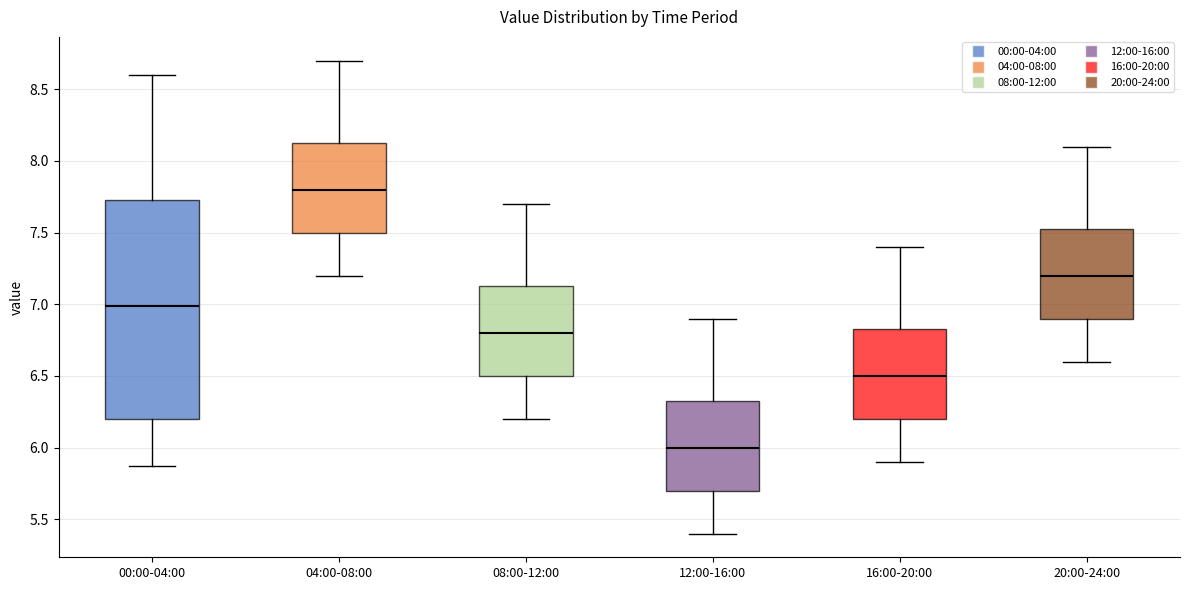

Where is the upper edge of the box for 16:00-20:00 on the y-axis? The values are not printed on the chart, so give them approximately, as read against the axis.

6.85